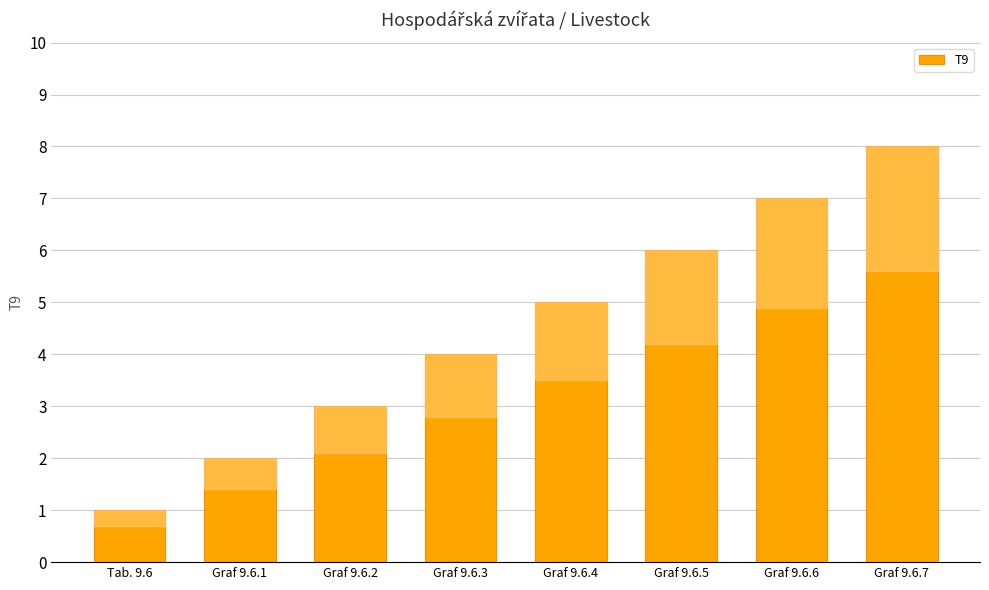

How many values are below 5?

4